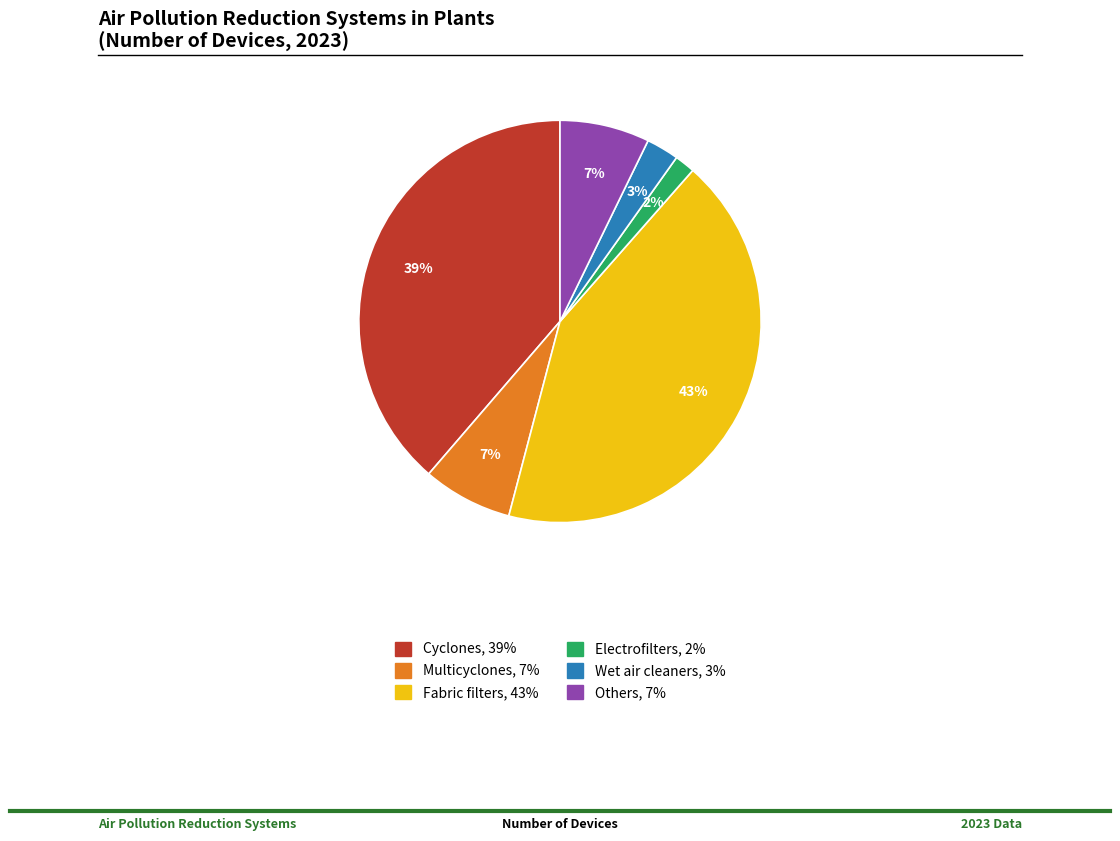

The Multicyclones slice represents 1% of the pie. True or false?

False